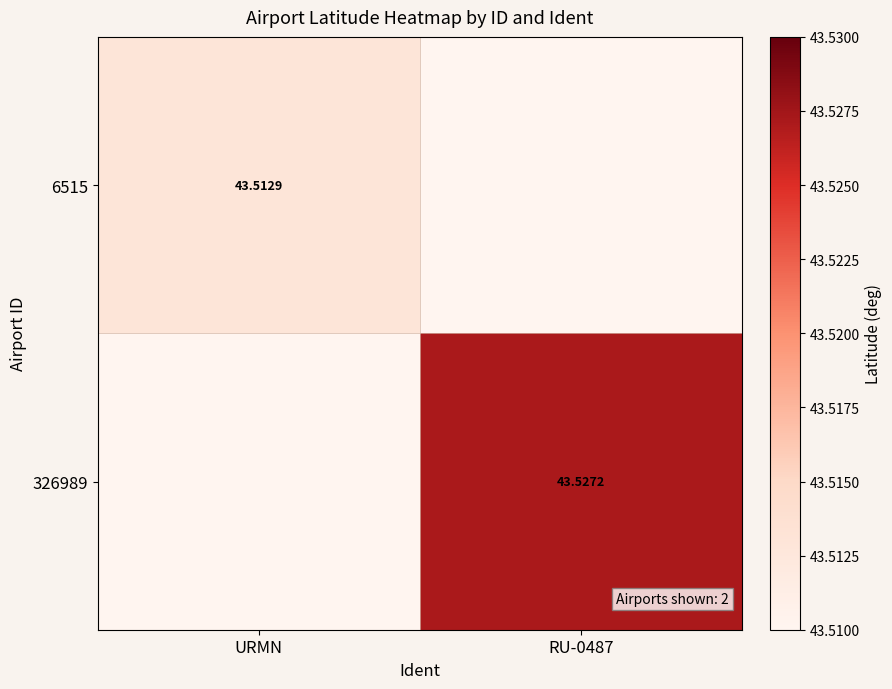

True or false: 6515 has a value of 69.0 at URMN.

False